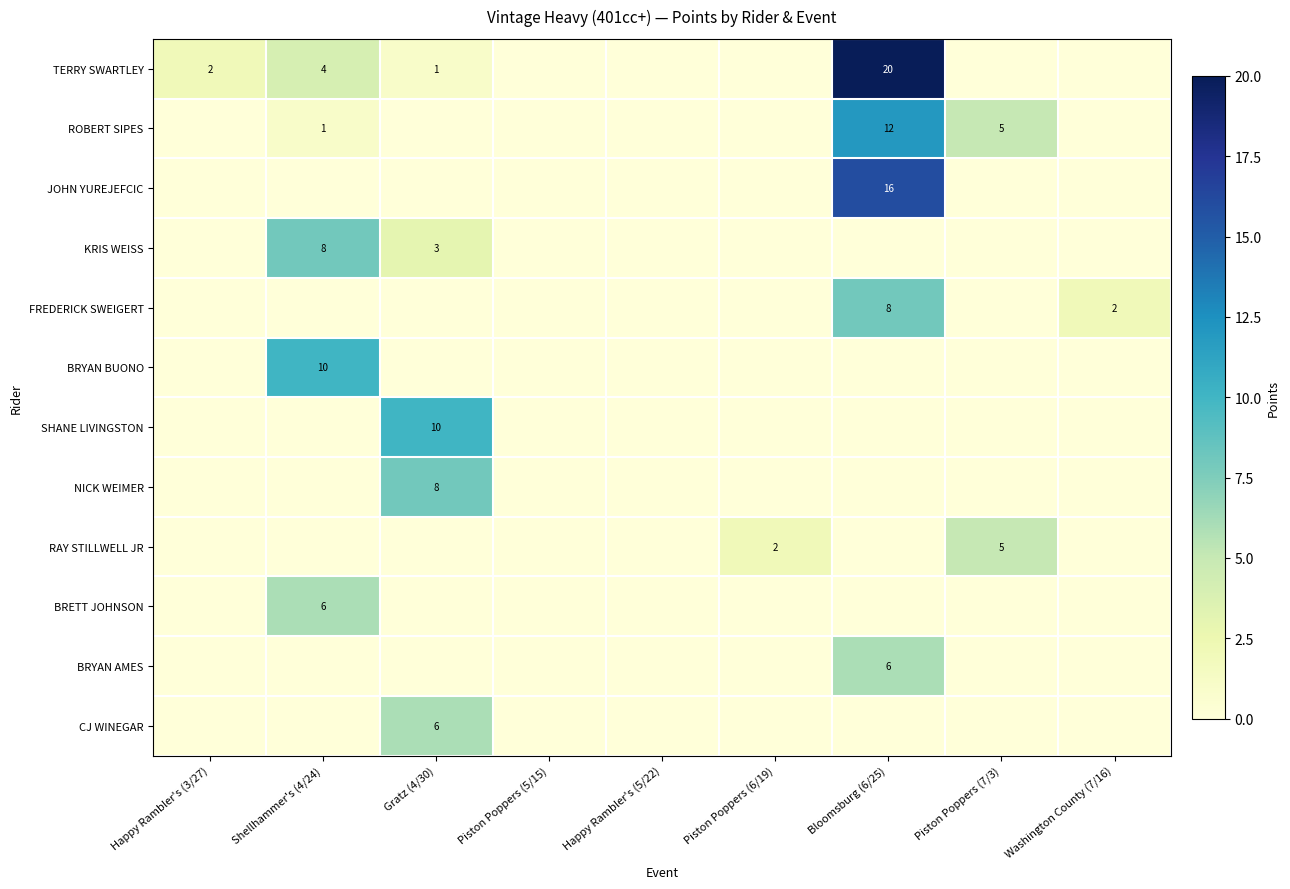

Is the value of TERRY SWARTLEY at Washington County (7/16) greater than the value of BRYAN BUONO at Bloomsburg (6/25)?

No